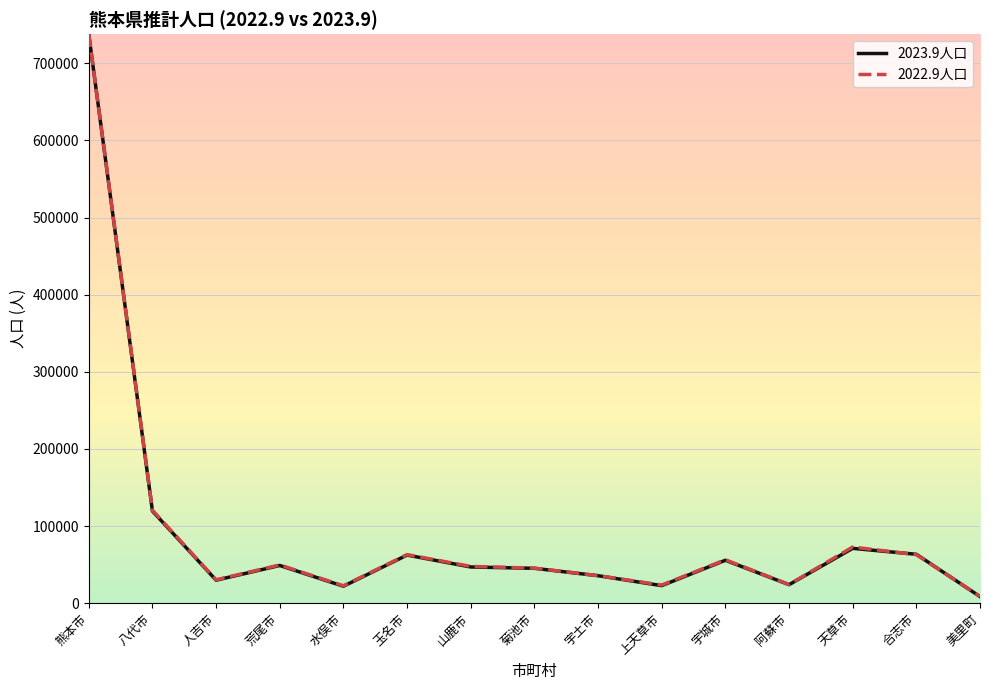

The 2023.9人口 series shows 21960 at 水俣市. True or false?

True